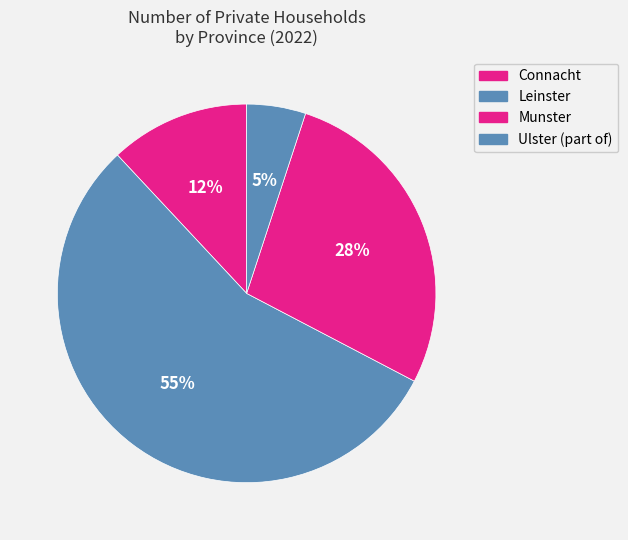

What is the majority slice?

Leinster